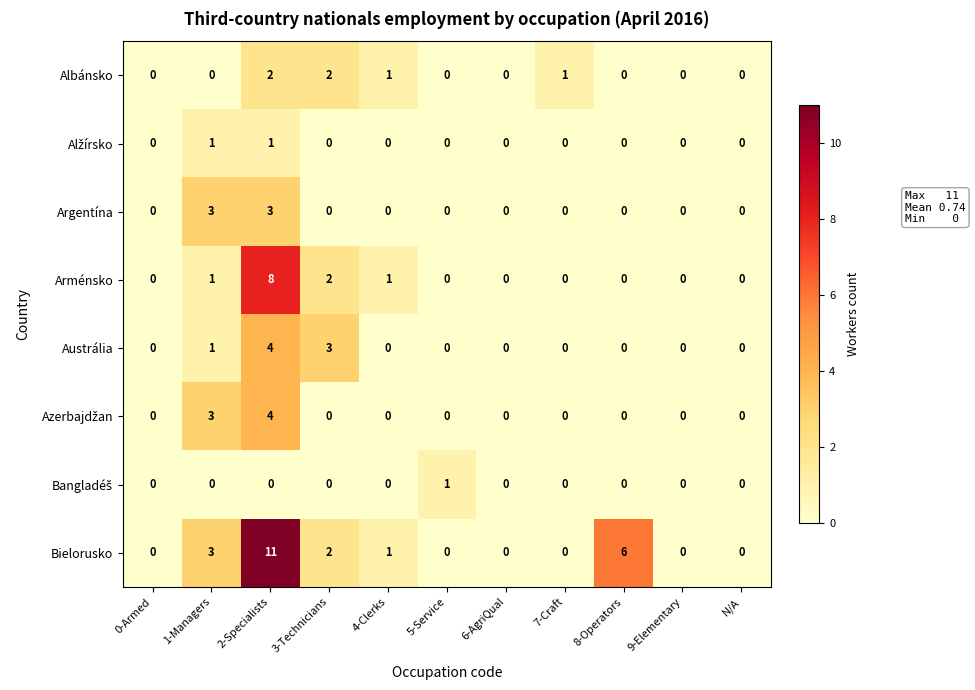

At which category is the sum across all series the highest?

2-Specialists